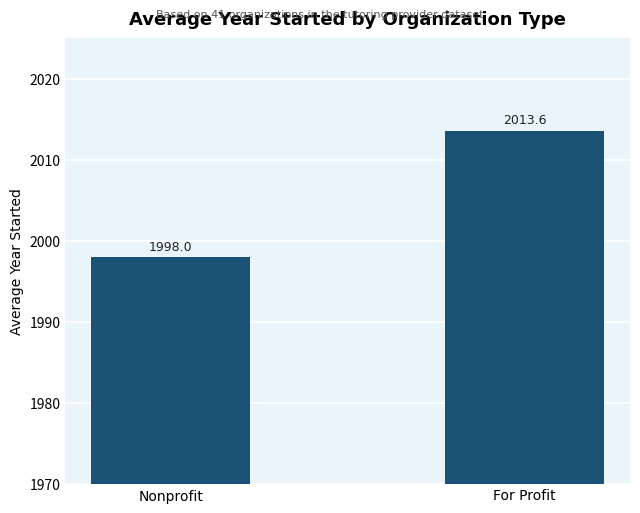

Approximately how many times larger is the value at For Profit compared to Nonprofit?

1.0